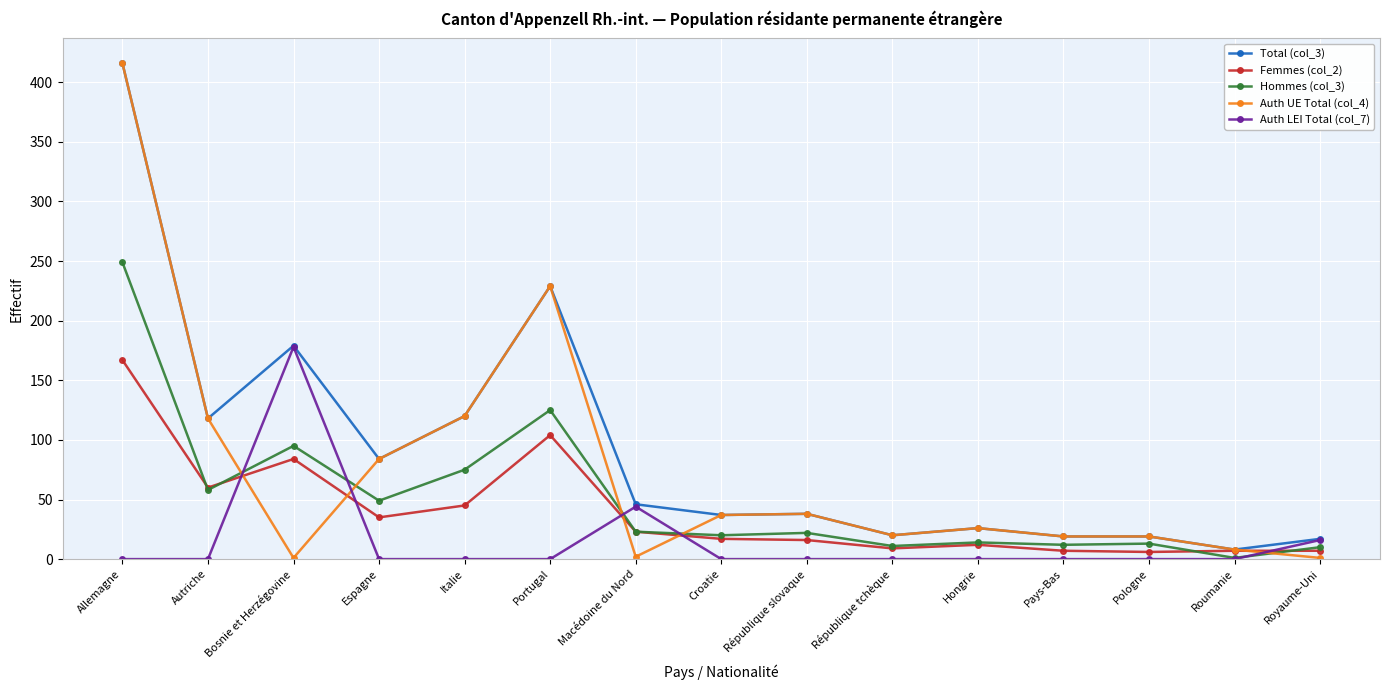

How many distinct data groups are displayed?

5